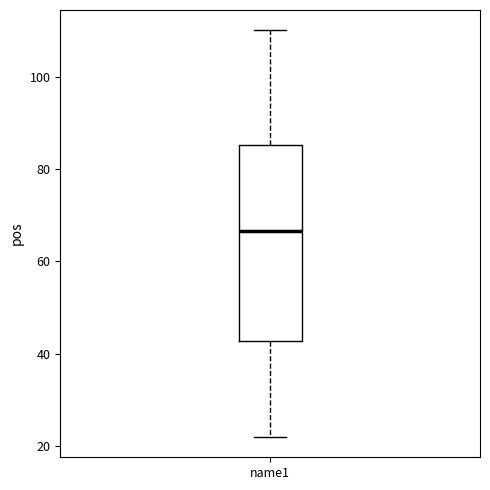

Transcribe this box plot: give where the median line is, the range the box spans, and where the two whiskers end, as read against the y-axis. The values are not printed on the chart, so give them approximately, as read against the axis.

median 66, box 42 to 86, whiskers 22 to 110